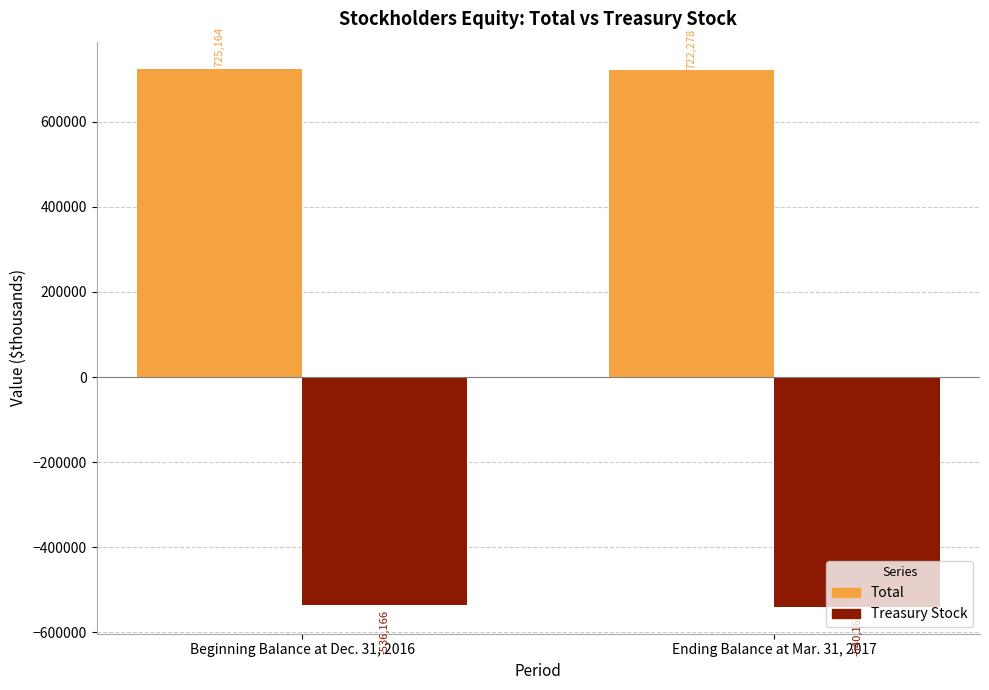

How many groups of bars are there?

2